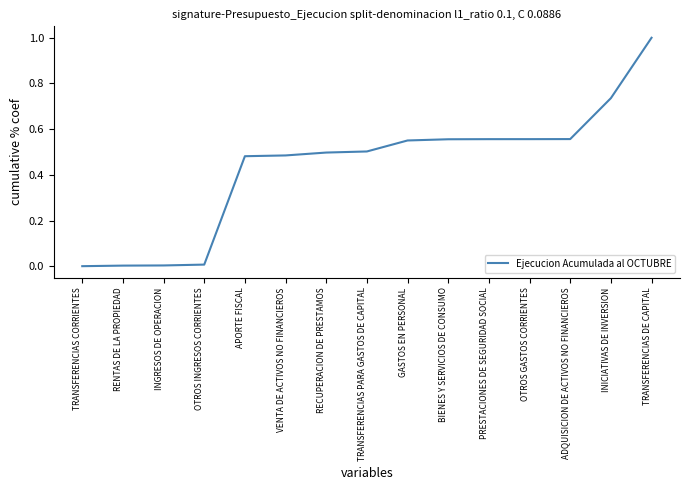

Is this an area chart (filled region under the line)?

No